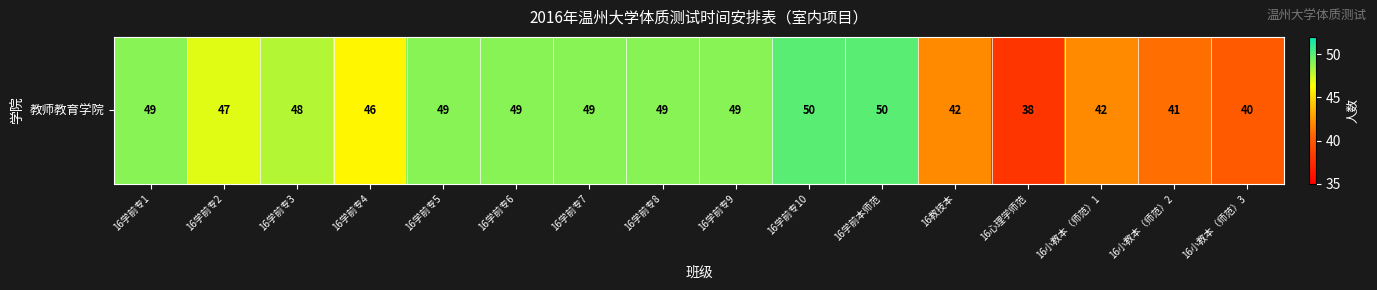

Reading left to right, transcribe all the data shown in this chart.

16学前专1=49	16学前专2=47	16学前专3=48	16学前专4=46	16学前专5=49	16学前专6=49	16学前专7=49	16学前专8=49	16学前专9=49	16学前专10=50	16学前本师范=50	16教技本=42	16心理学师范=38	16小教本（师范）1=42	16小教本（师范）2=41	16小教本（师范）3=40